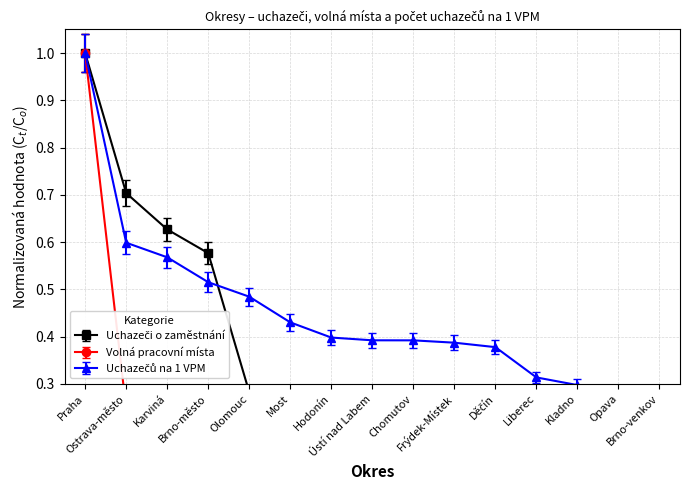

At how many categories does at least one series exceed 0?

15